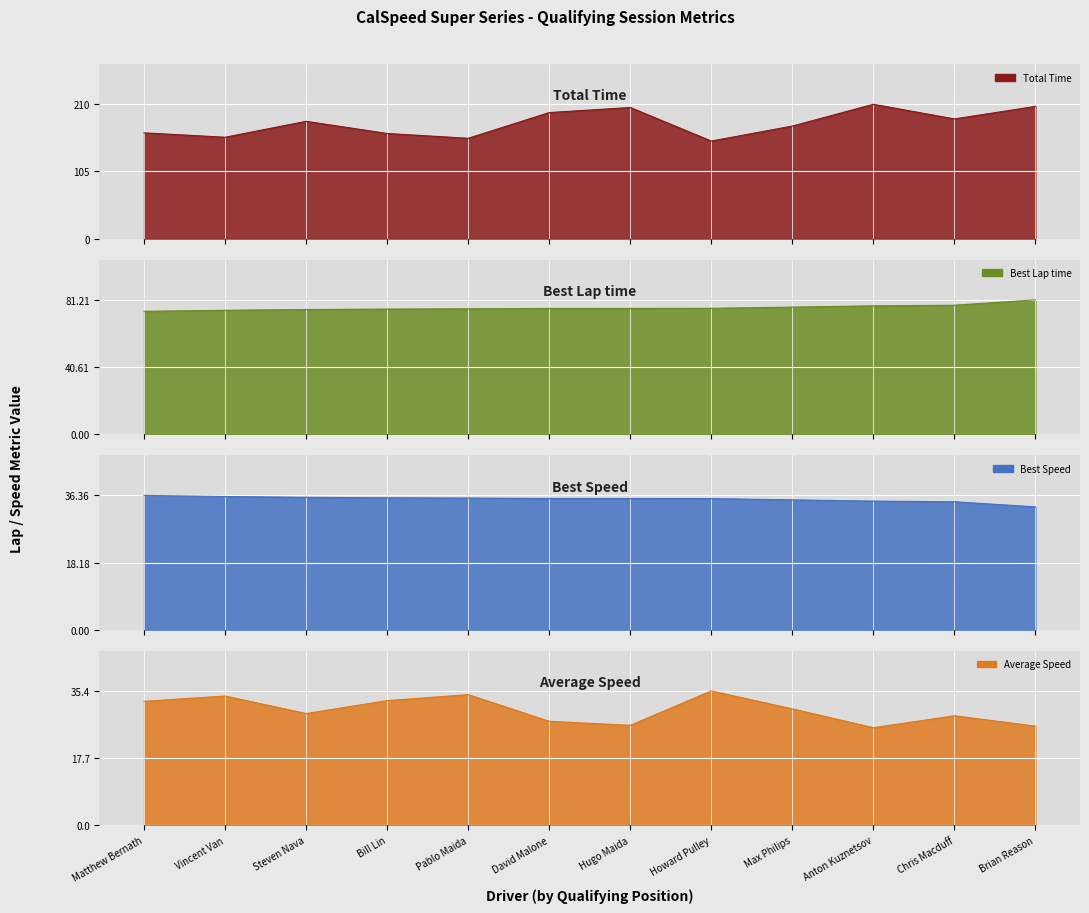

What is the difference between the maximum and minimum values in the Best Lap time series?

6.9